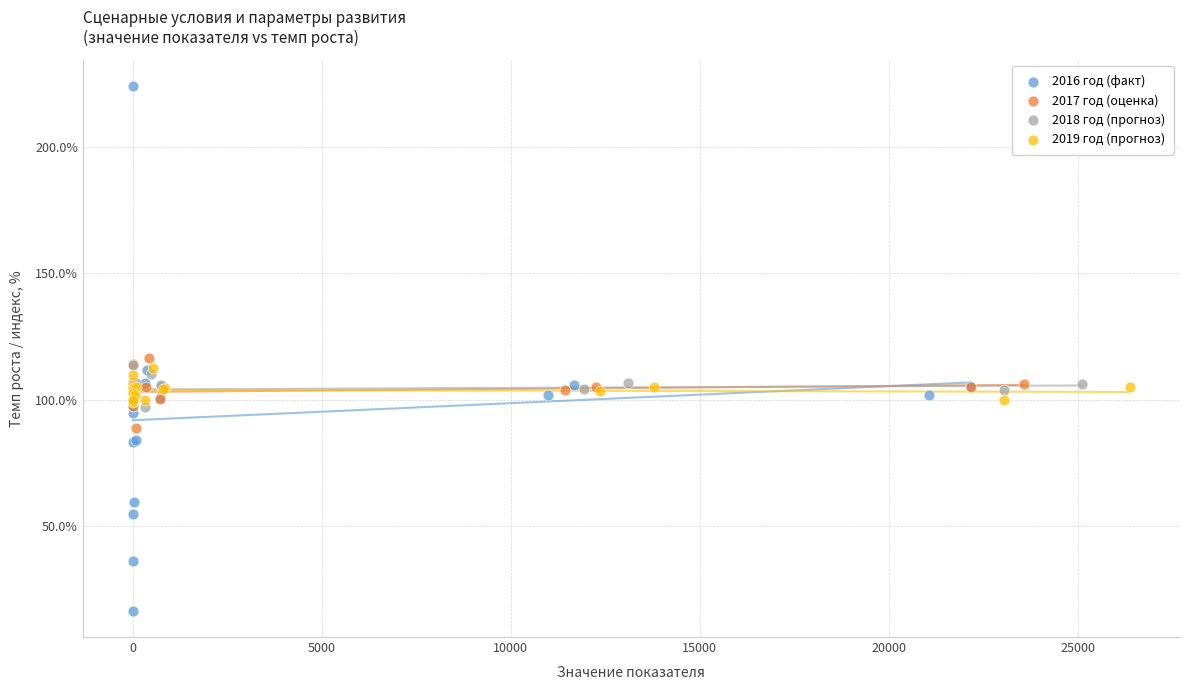

What are all the series names shown in the legend?

2016 год (факт), 2017 год (оценка), 2018 год (прогноз), 2019 год (прогноз)